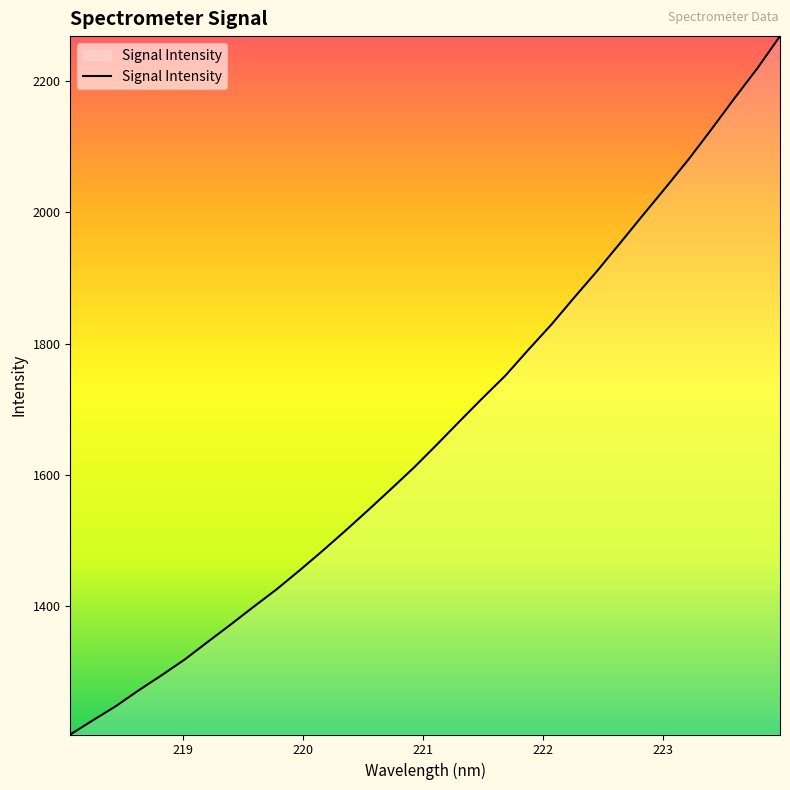

What is the maximum value shown in the chart?

2268.7